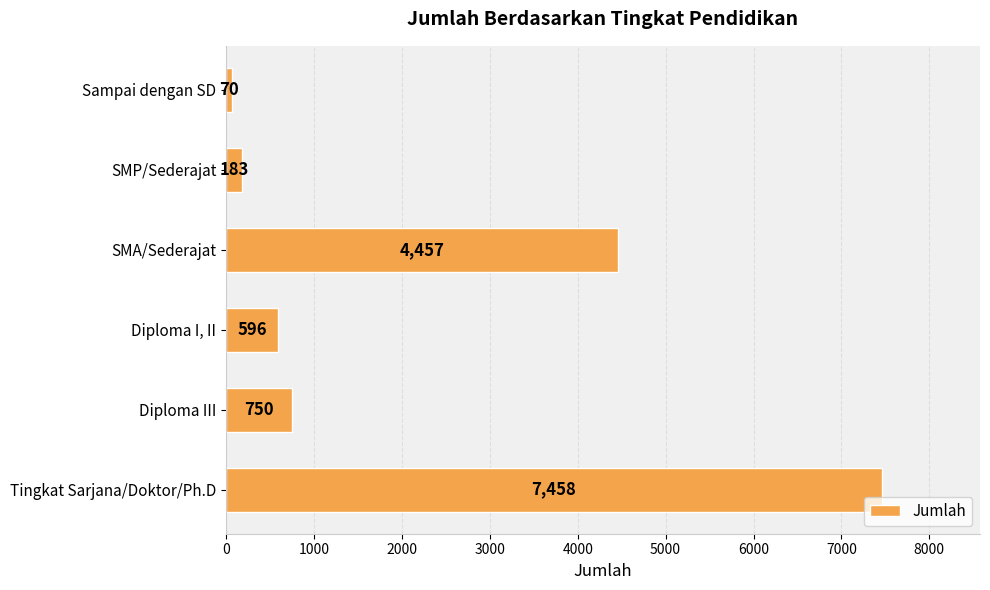

What is the change in value from Diploma I, II to Tingkat Sarjana/Doktor/Ph.D?

+6862